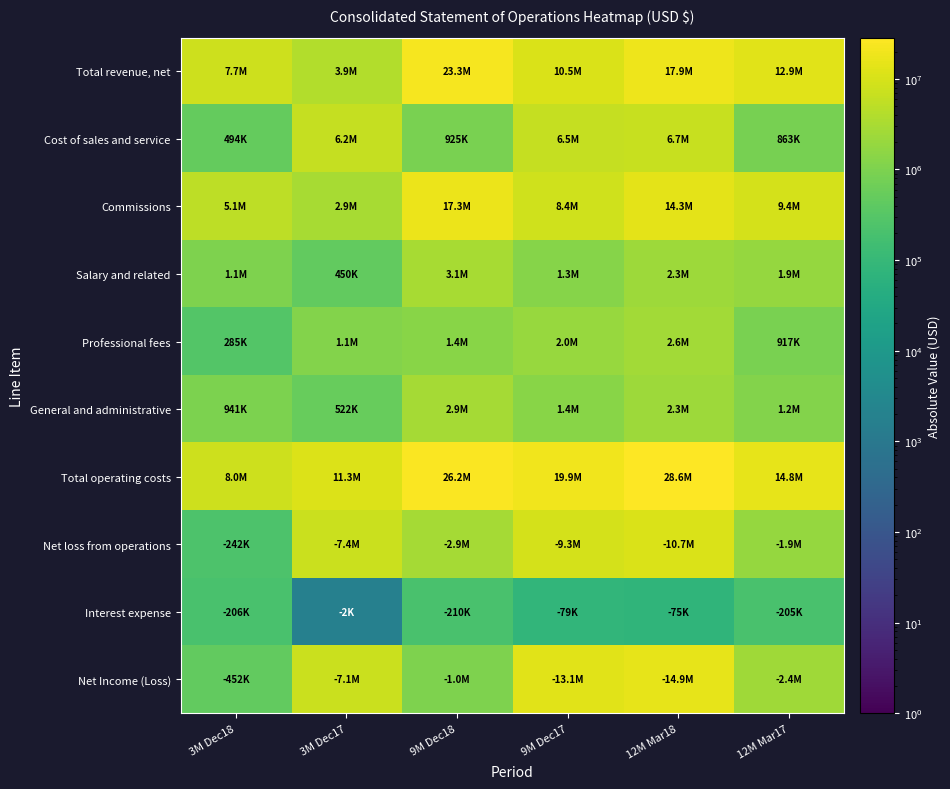

What is the greatest value displayed?

28593586